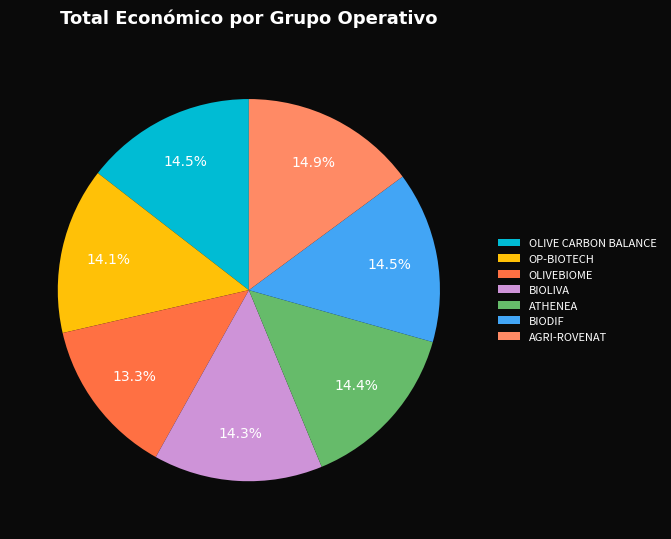

What percentage is NOT represented by ATHENEA?

85.6%